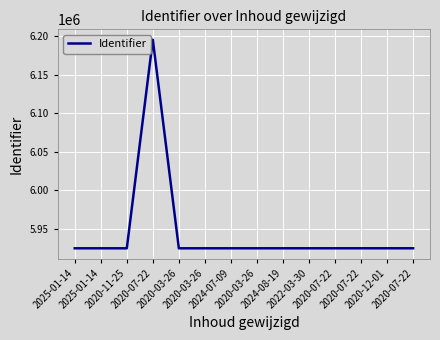

What is the difference between the values at 2020-03-26 and 2024-07-09?

4